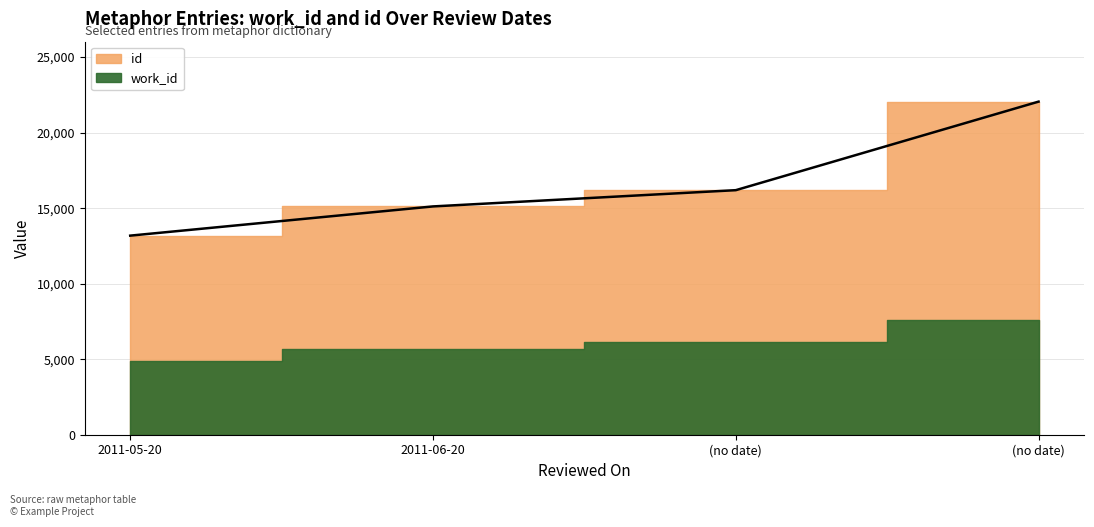

How many values in the id series are below 16190?

2